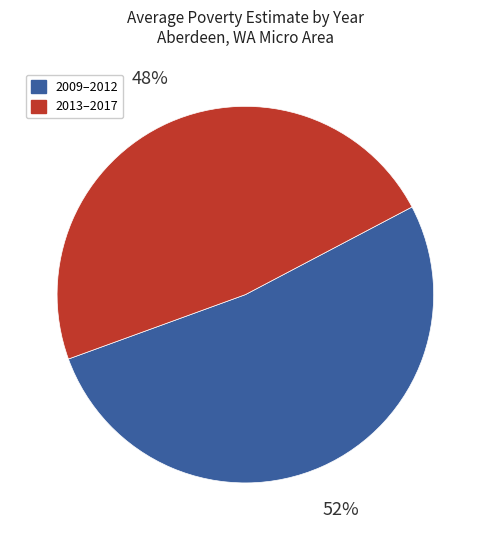

To the nearest percent, what is the difference between the largest and smallest slice percentages?

4%